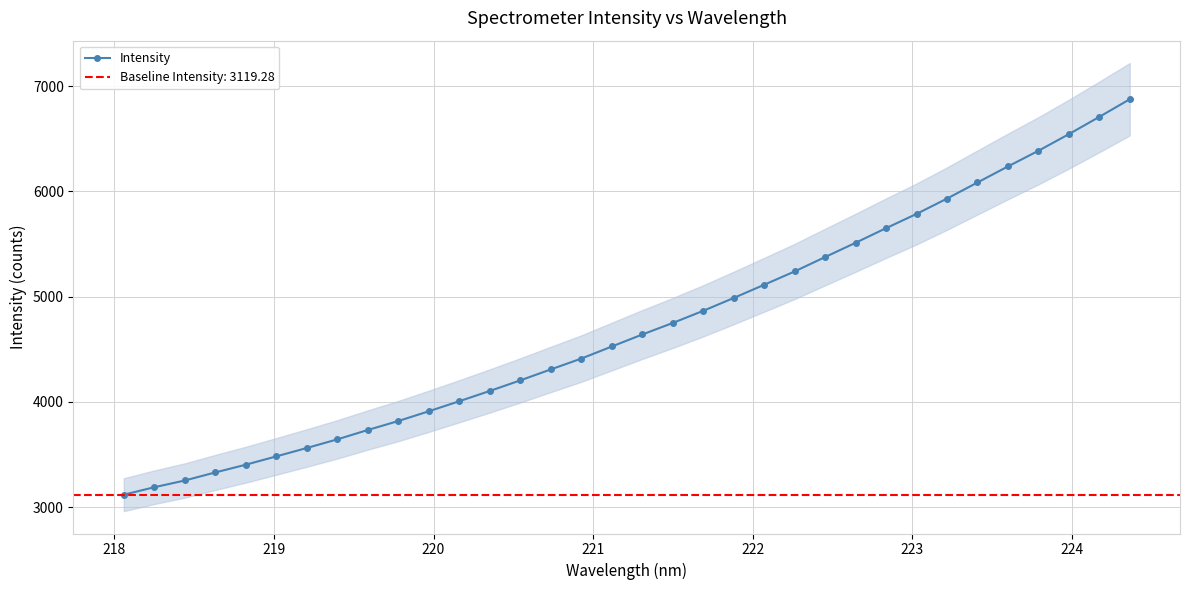

What is the lowest value of the Intensity series?

3119.3